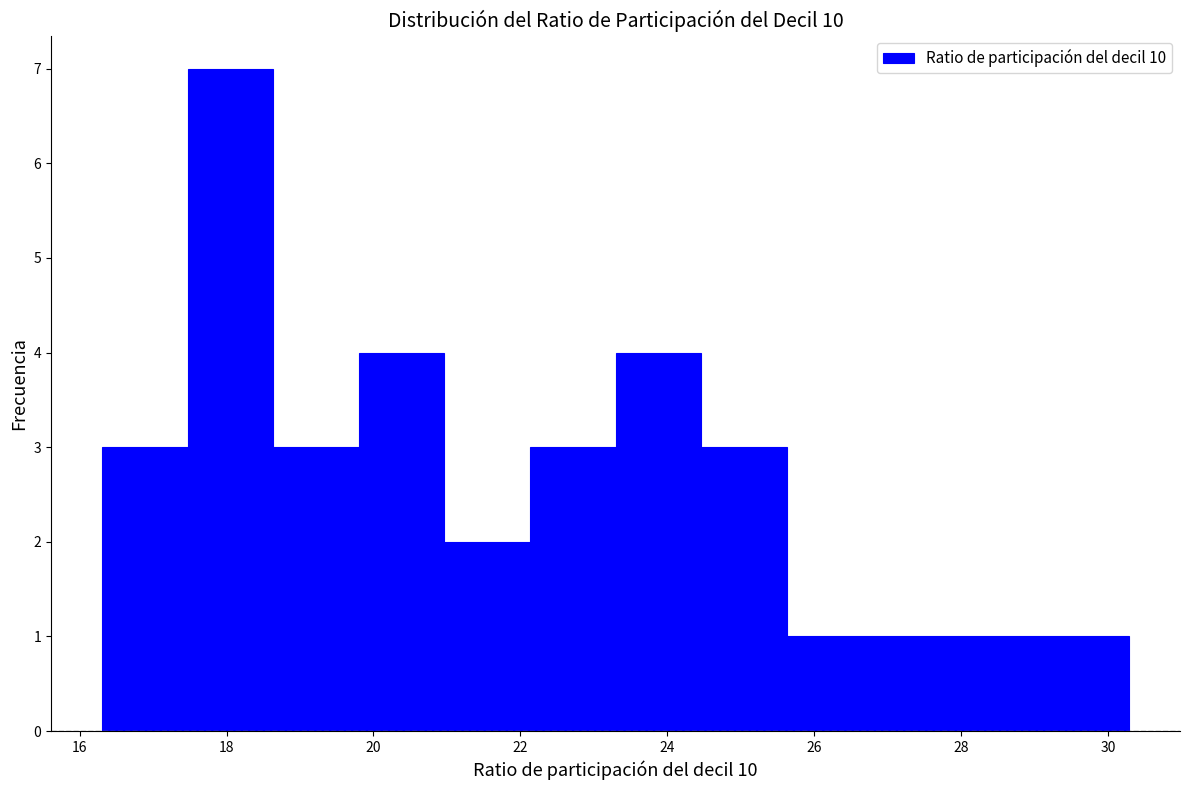

How tall is the bar that spans 28.0 to 29.2 on the x-axis? Neither the bar edges nor the heights are printed on the chart, so give them approximately, as read against the axes.

1